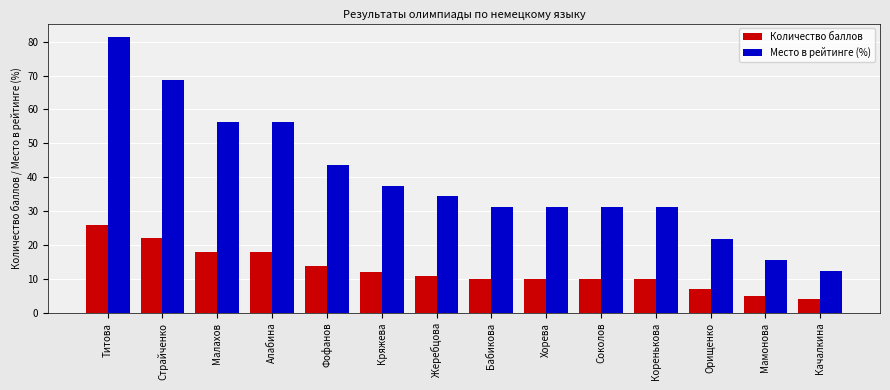

Which series has the largest range (max minus min)?

Место в рейтинге (%)